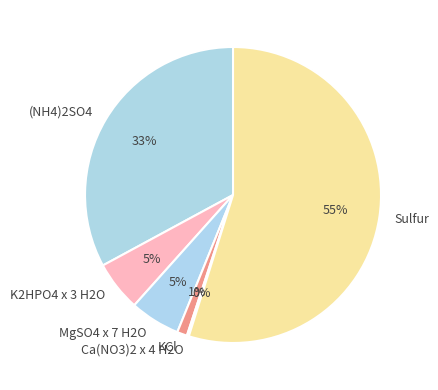

Which slice represents more than half of the pie?

Sulfur